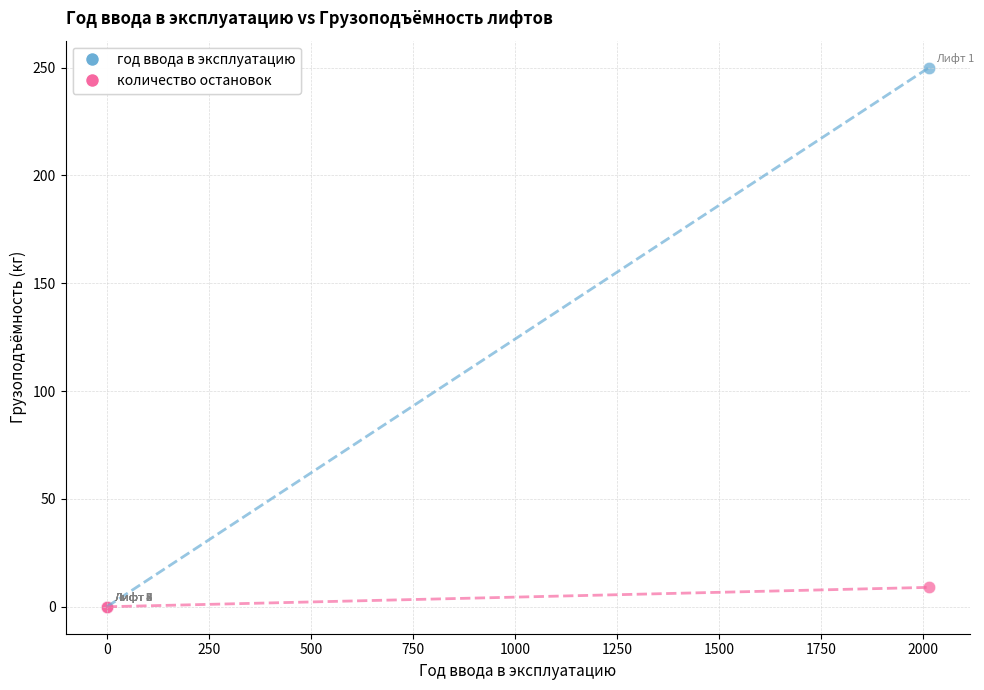

Which series reaches the maximum Y coordinate?

год ввода в эксплуатацию